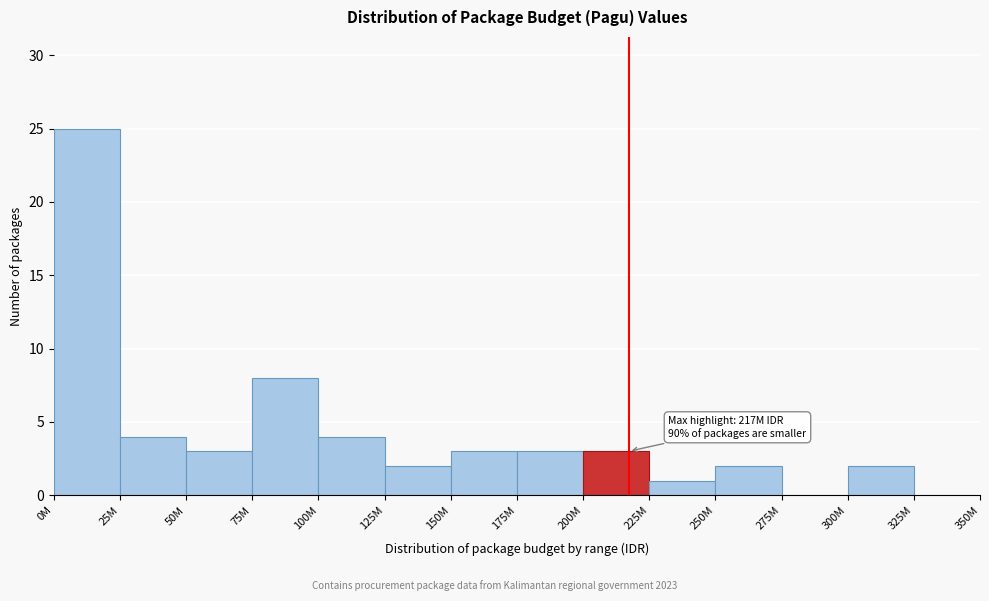

Reading right to left, transcribe all the data shown in this chart.

325M=0	300M=2	275M=0	250M=2	225M=1	200M=3	175M=3	150M=3	125M=2	100M=4	75M=8	50M=3	25M=4	0M=25